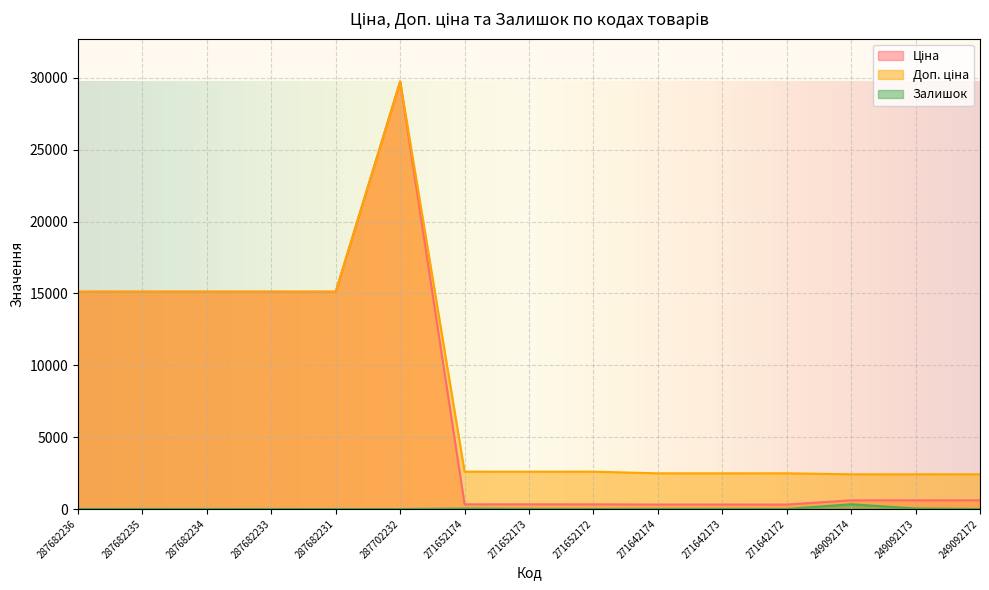

Count the number of data series in this chart.

3